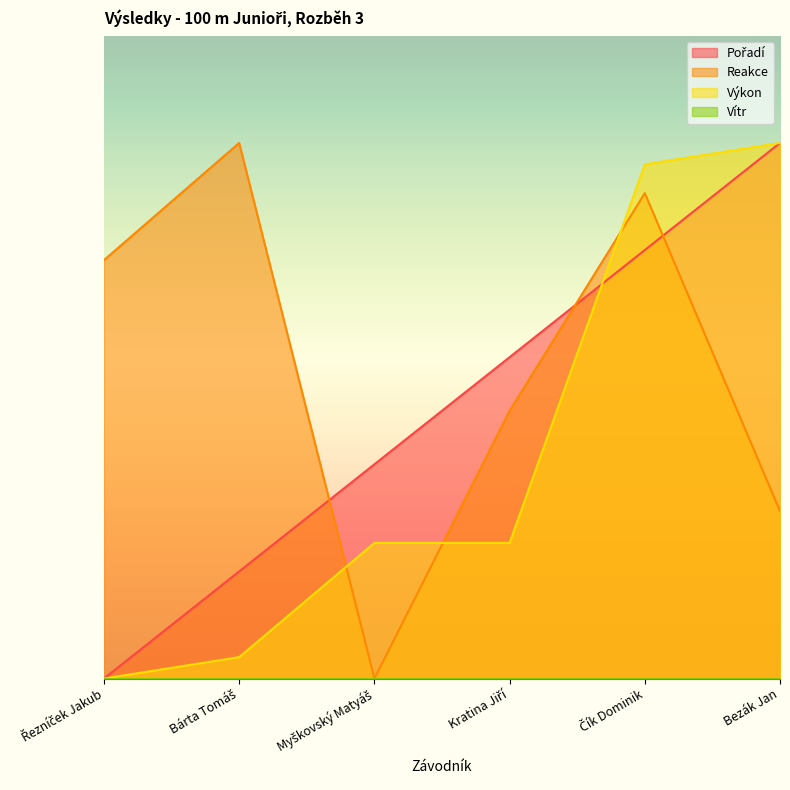

What is the difference between the maximum and minimum values in the Výkon series?

10.0